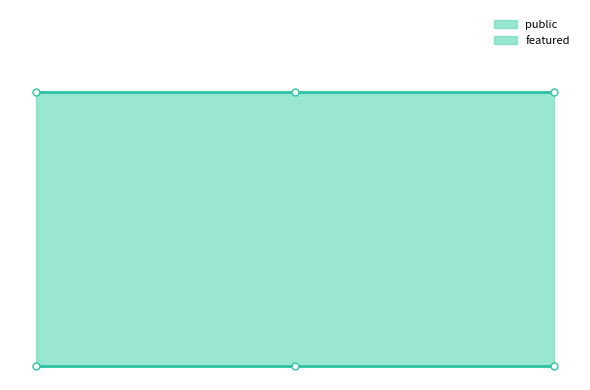

How many lines are shown in the chart?

2